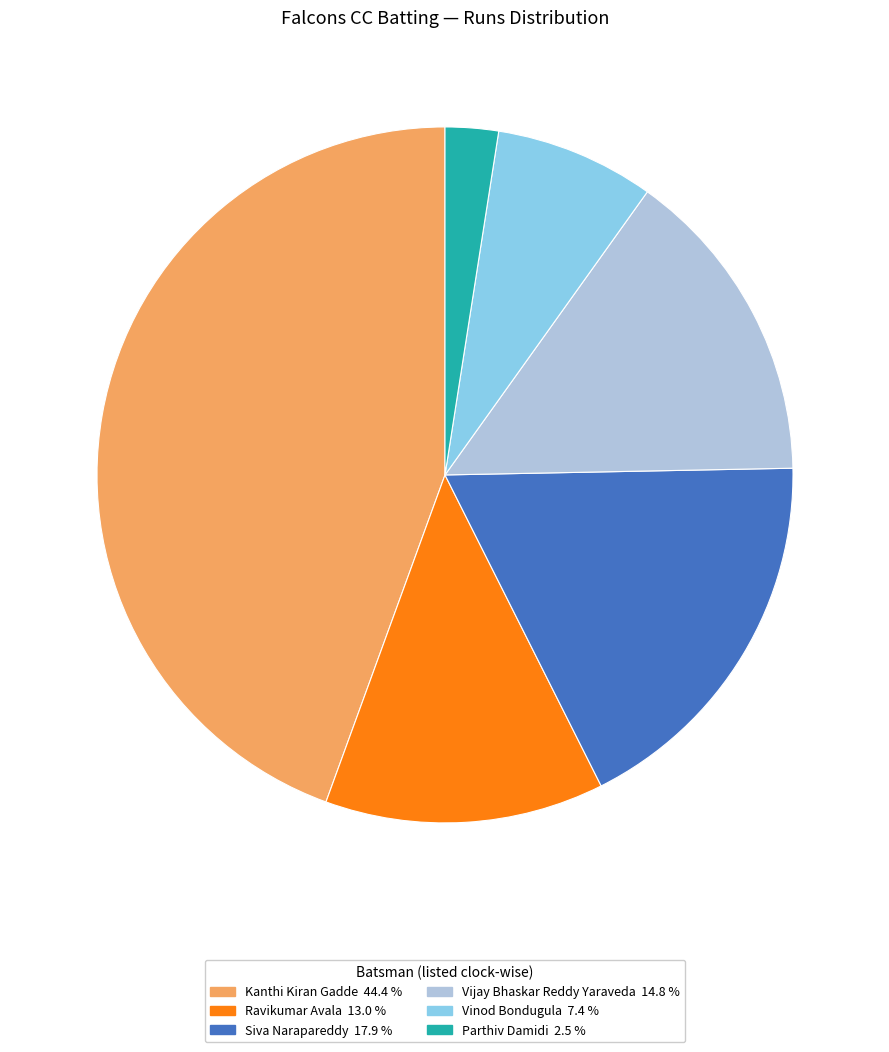

Is there a majority slice in this chart?

No